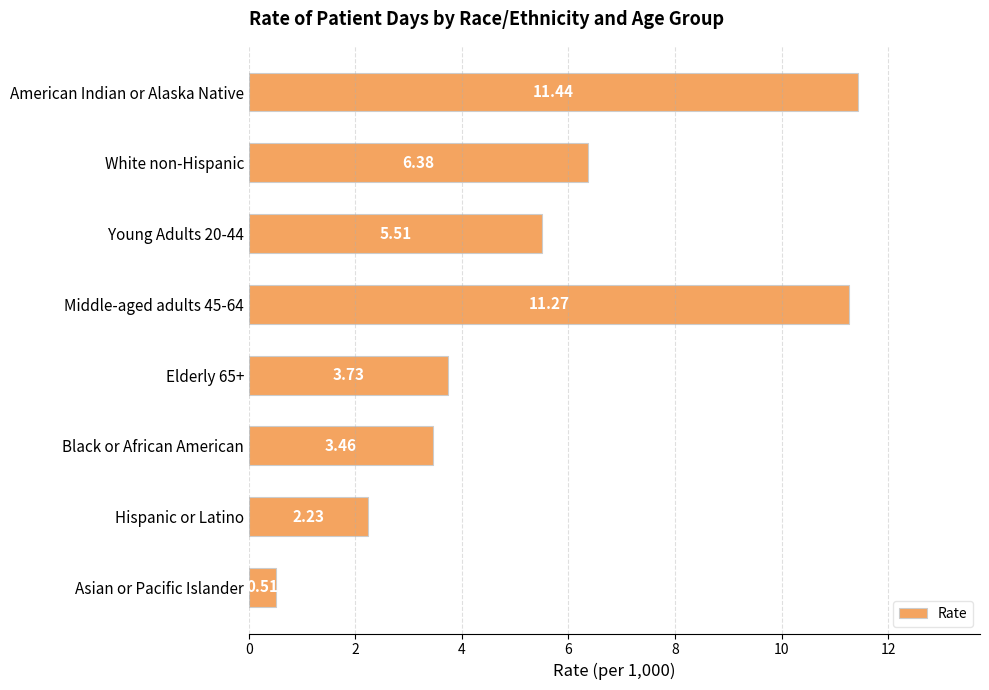

List the labels in order of value, largest first.

American Indian or Alaska Native, Middle-aged adults 45-64, White non-Hispanic, Young Adults 20-44, Elderly 65+, Black or African American, Hispanic or Latino, Asian or Pacific Islander